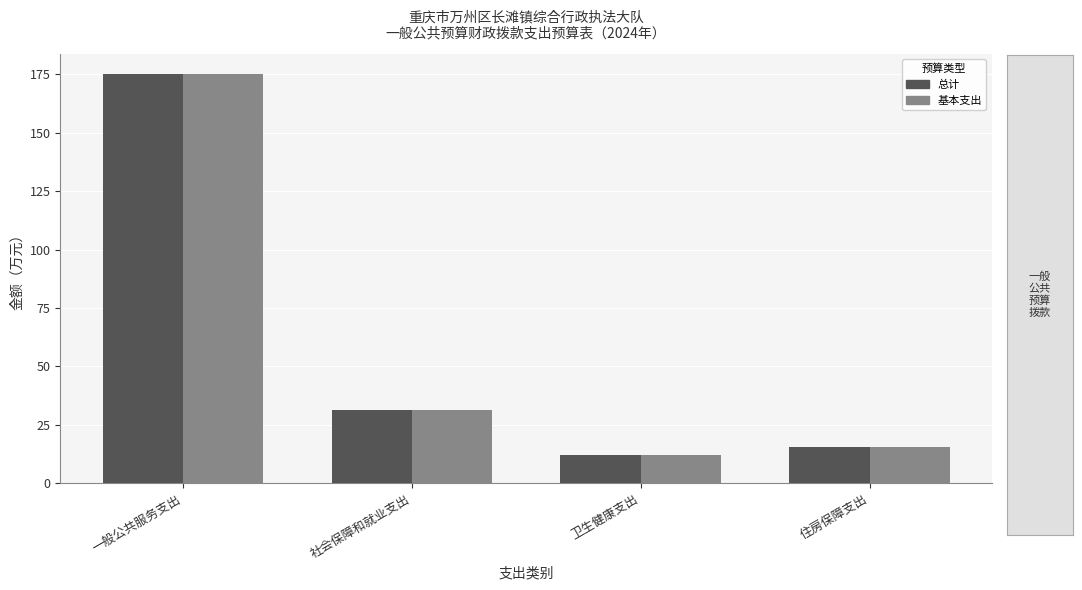

What is the difference between the maximum and minimum values in the 总计 series?

162.9